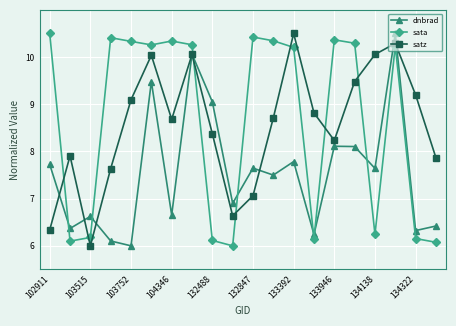

What is the minimum value shown in the chart?

6.0